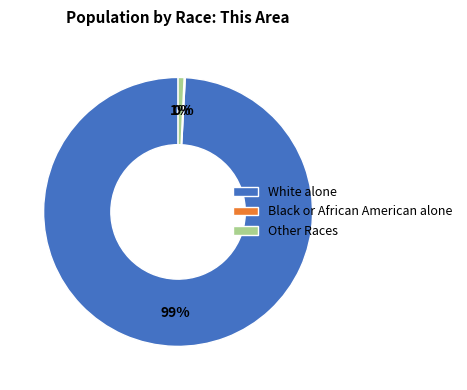

What is the largest slice in the pie chart?

White alone